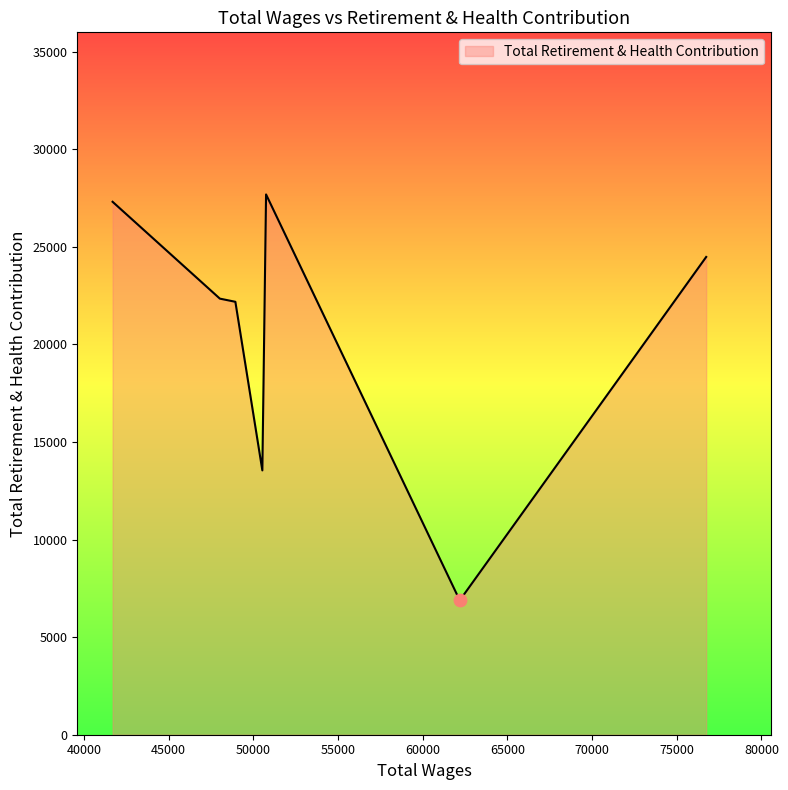

What is the maximum value shown in the chart?

27682